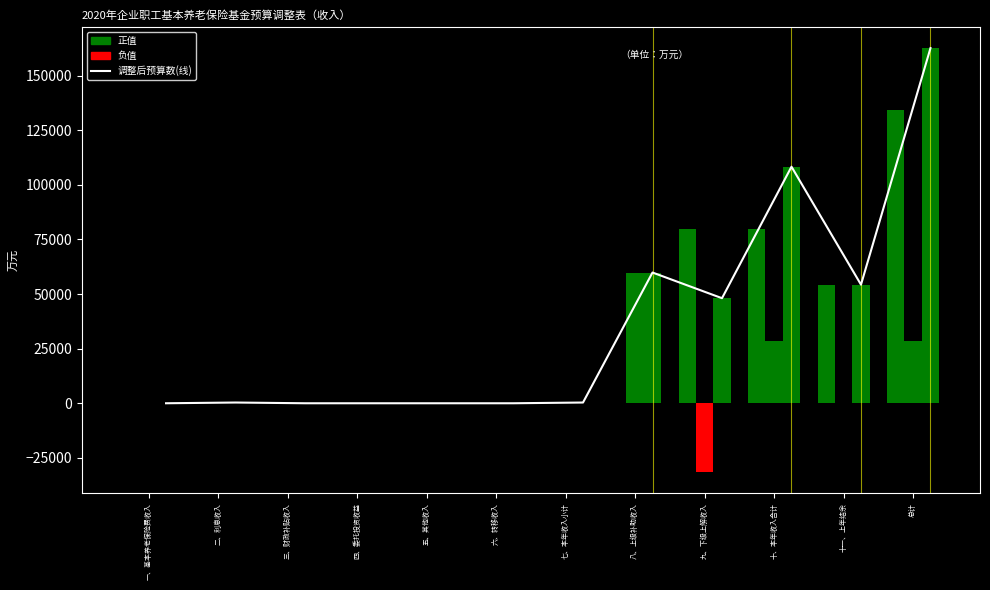

How many values exceed 338?

5